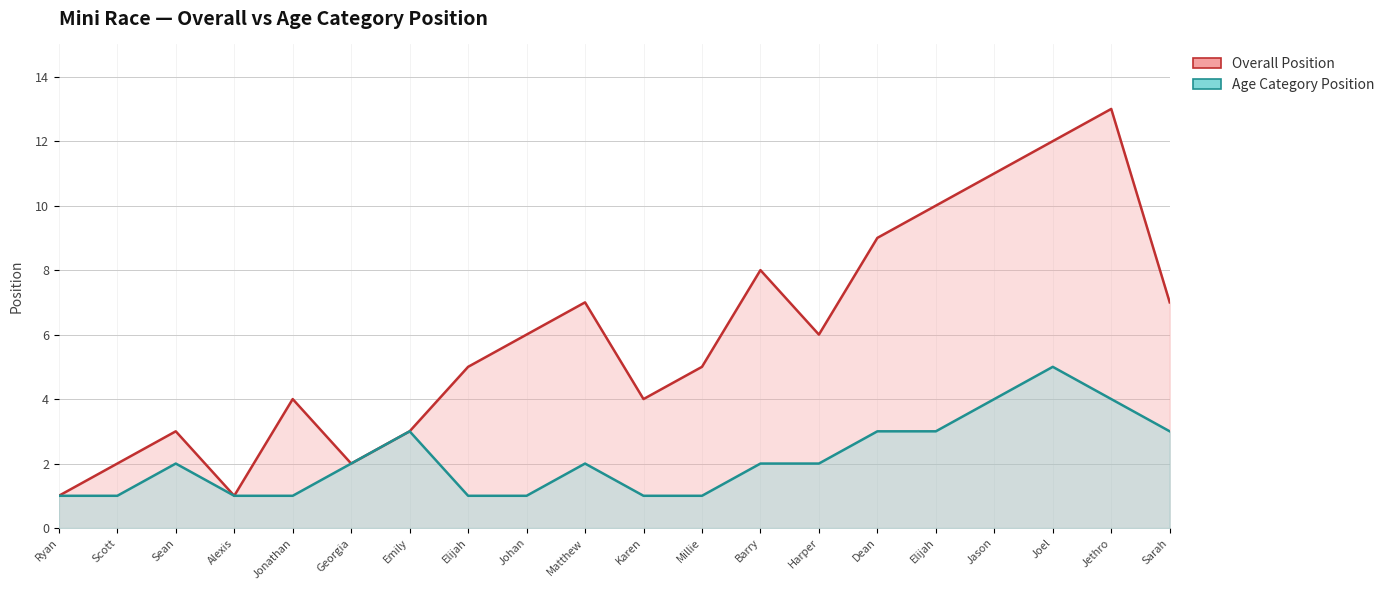

Which series changed the most between Scott and Elijah?

Overall Position